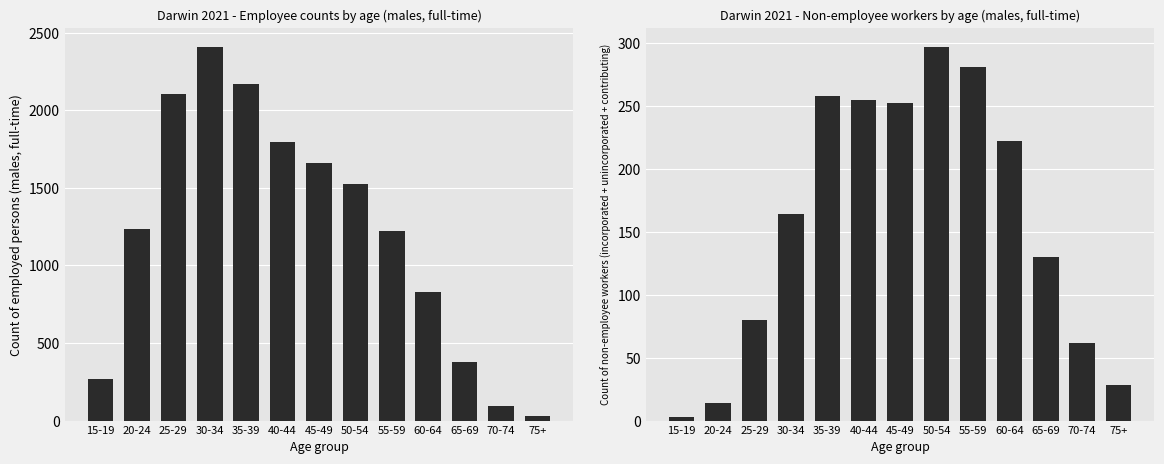

Which has a higher value, 75+ or 70-74?

70-74